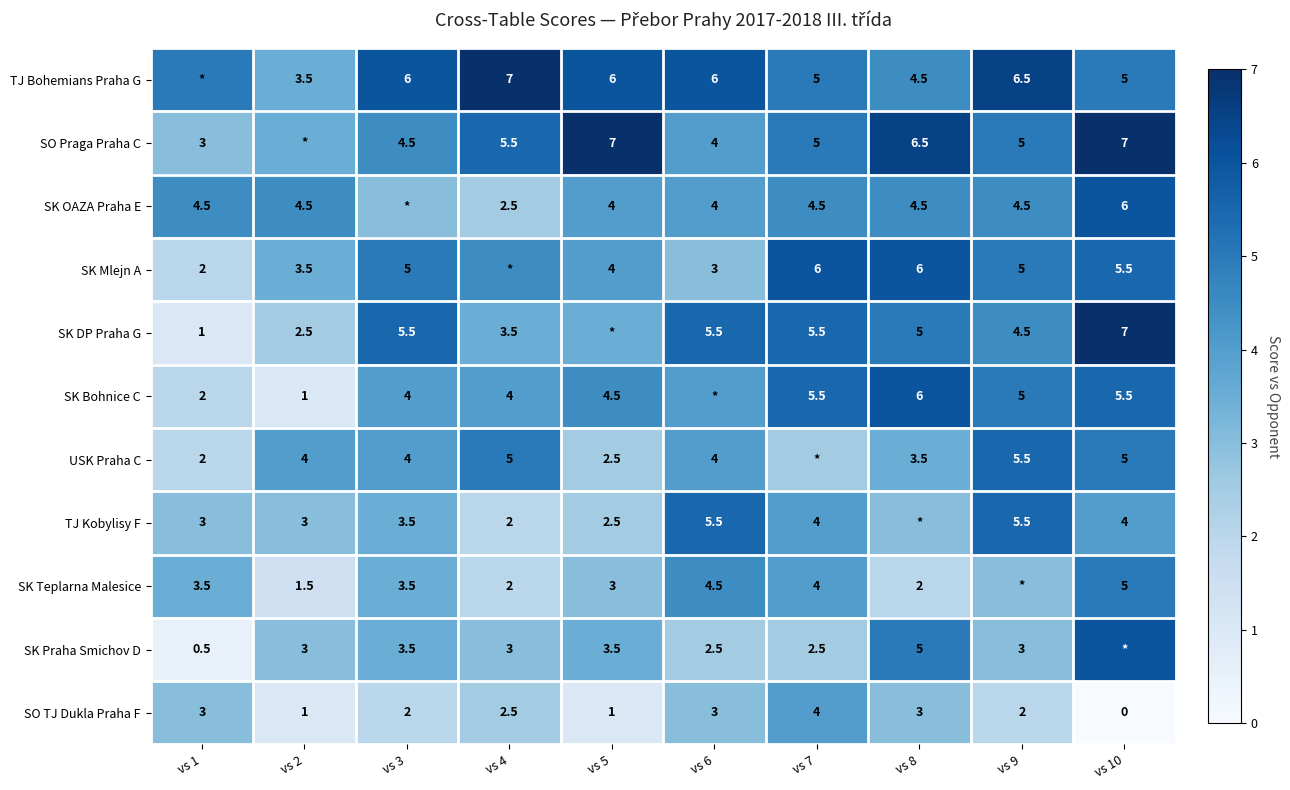

How many values in SO TJ Dukla Praha F are above zero?

9